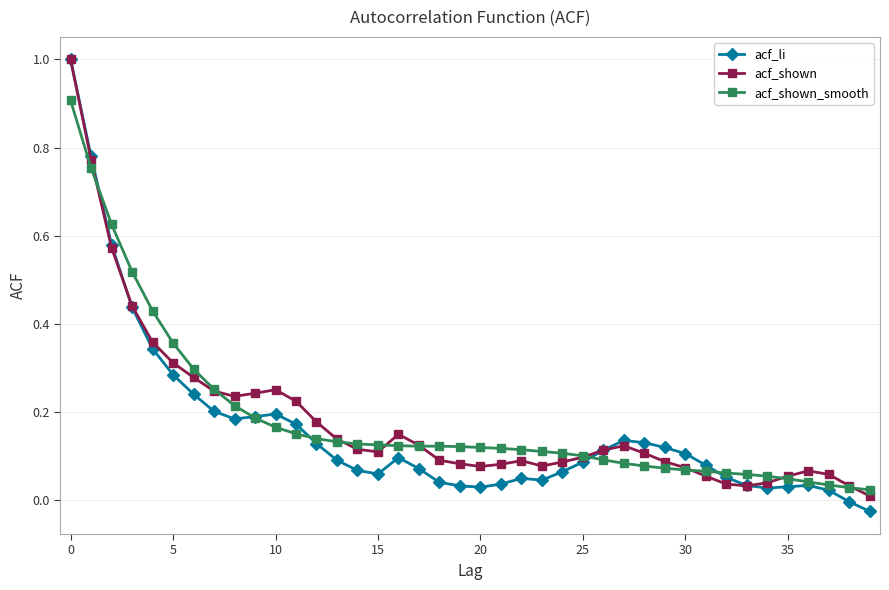

What is the greatest value displayed?

1.0